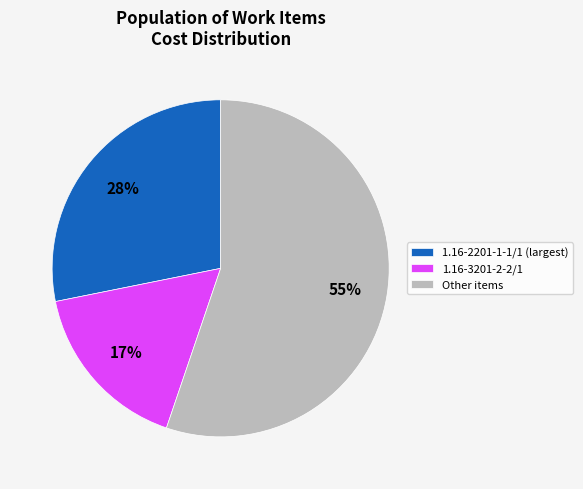

The 1.16-2201-1-1/1 (largest) slice represents 17% of the pie. True or false?

False